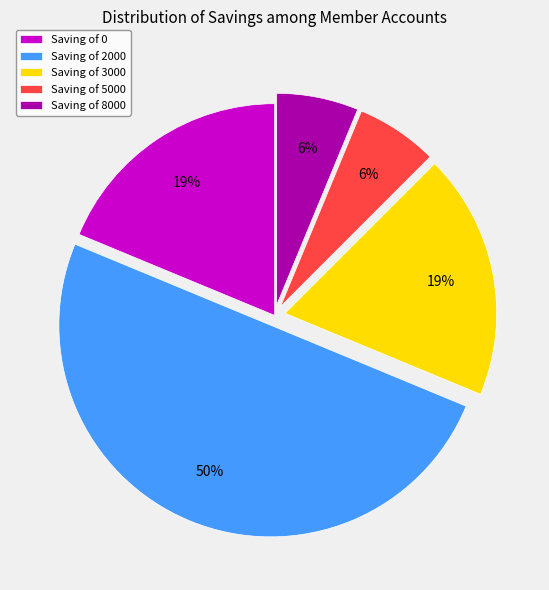

What percentage is the Saving of 5000 slice, to the nearest percent?

6%